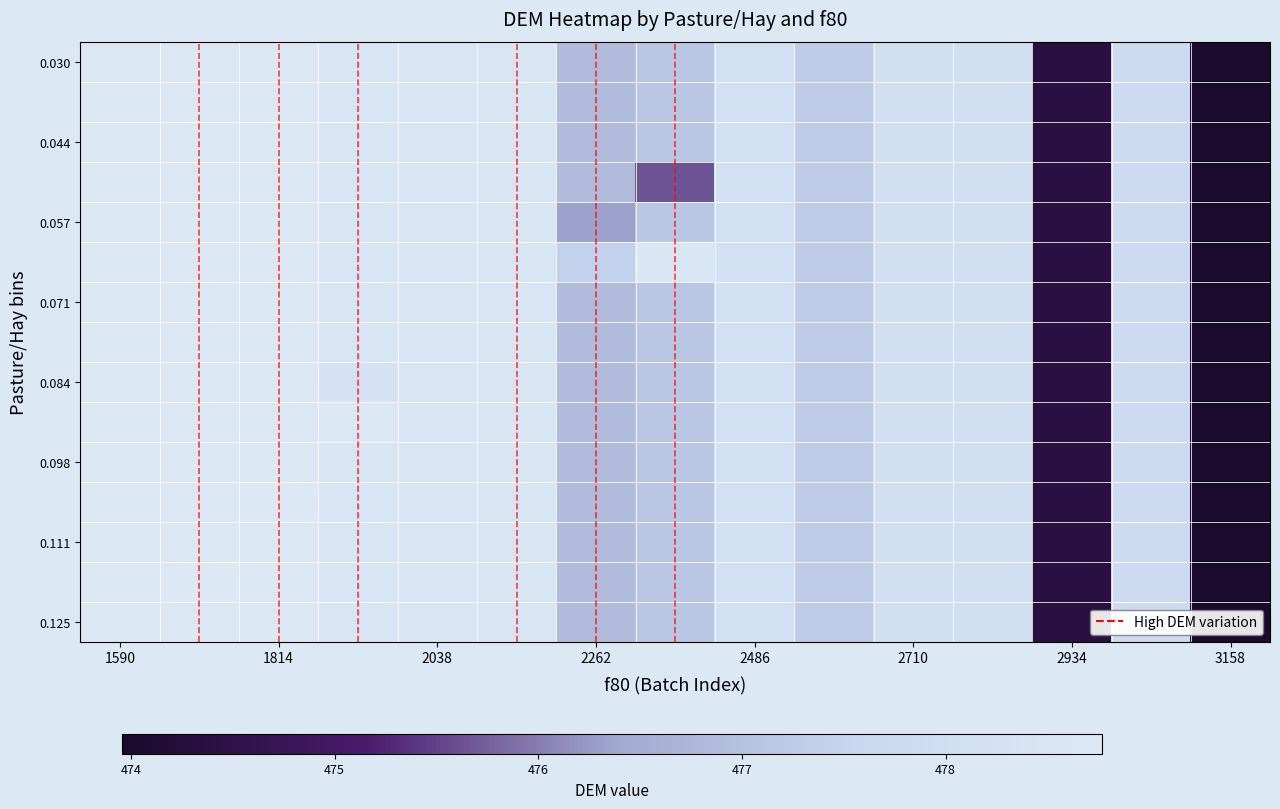

At which category does the chart reach its minimum across all series?

3158